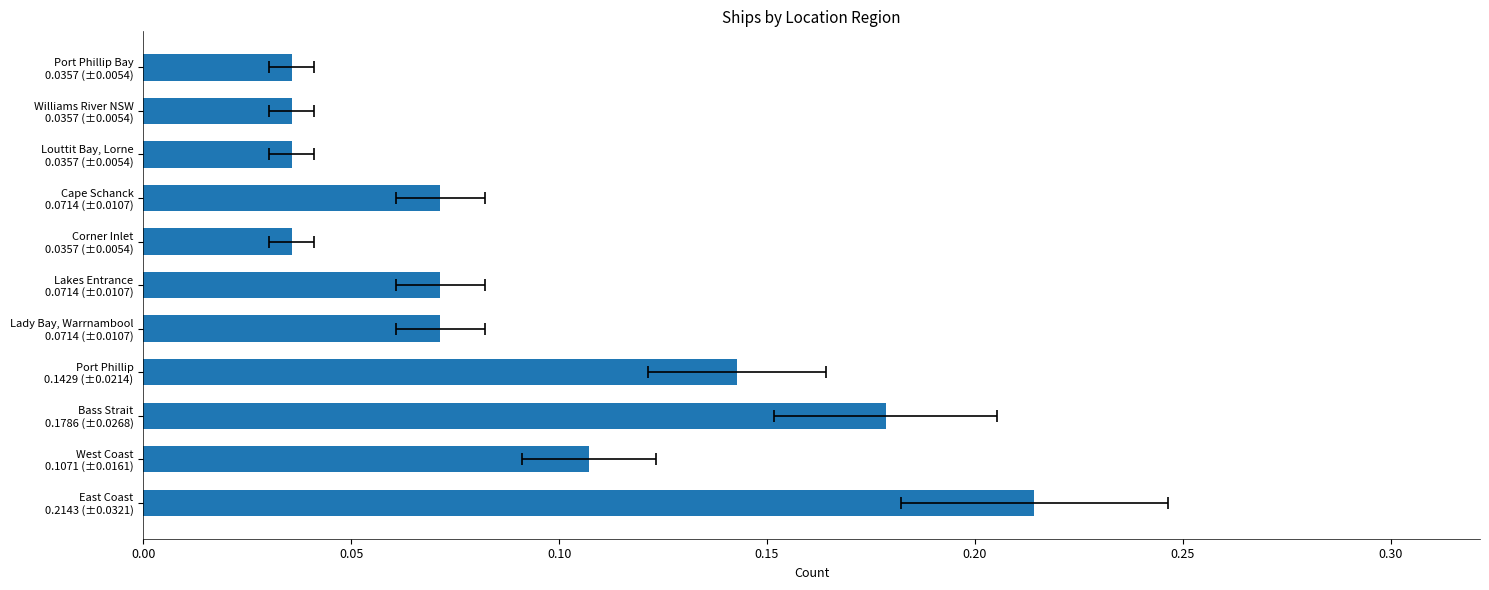

How many values are between 0 and 1?

11